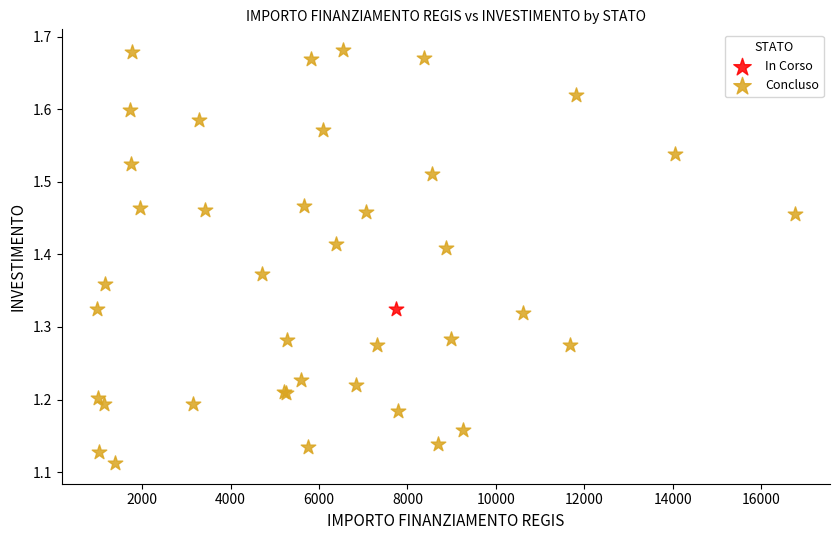

What are all the series names shown in the legend?

In Corso, Concluso